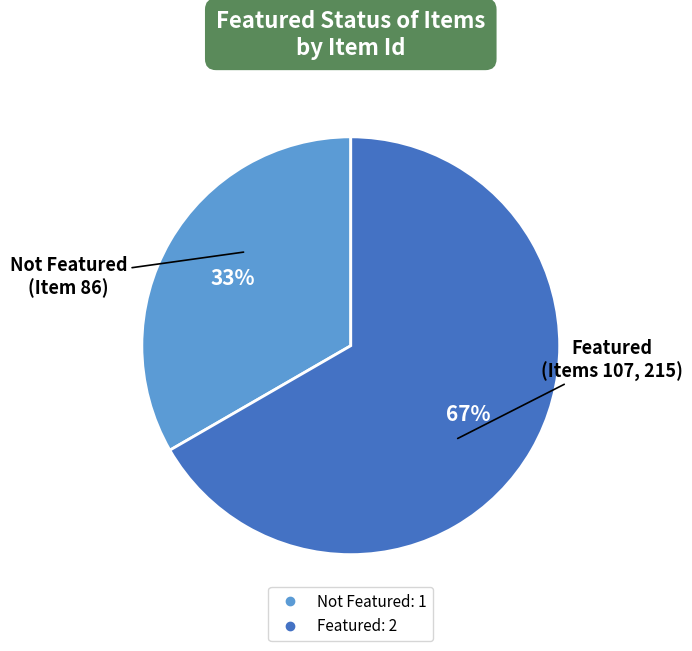

To the nearest percent, what is the average slice percentage?

50%